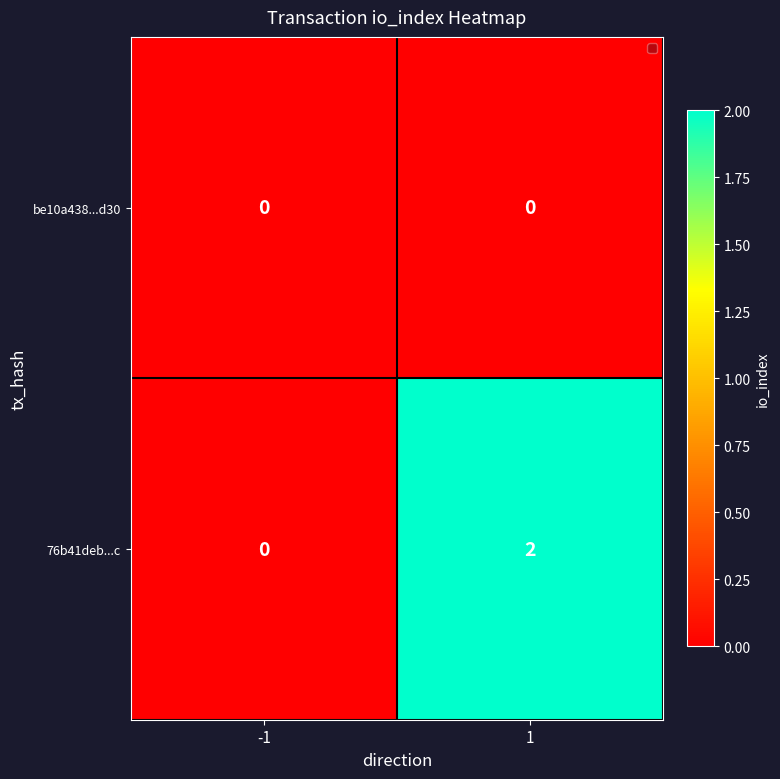

Between -1 and 1, which series saw the biggest shift?

76b41deb...c